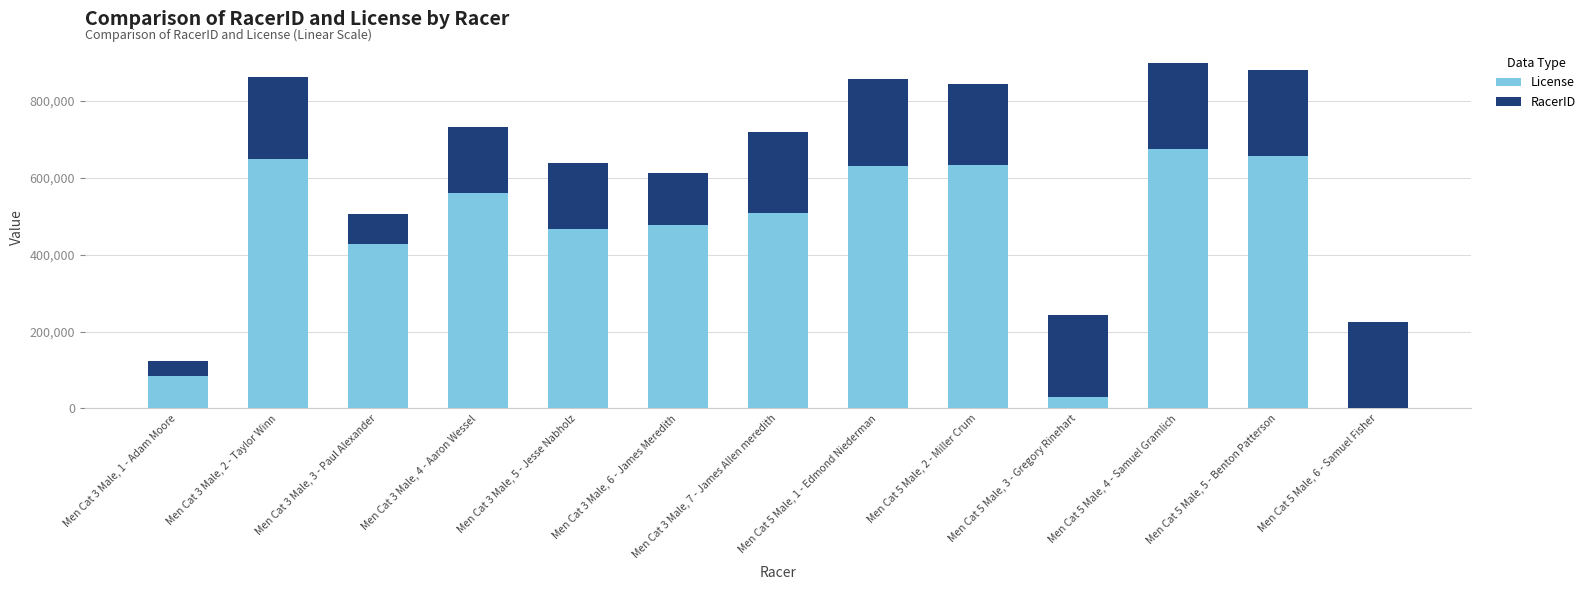

What is the highest value of the License series?

674469